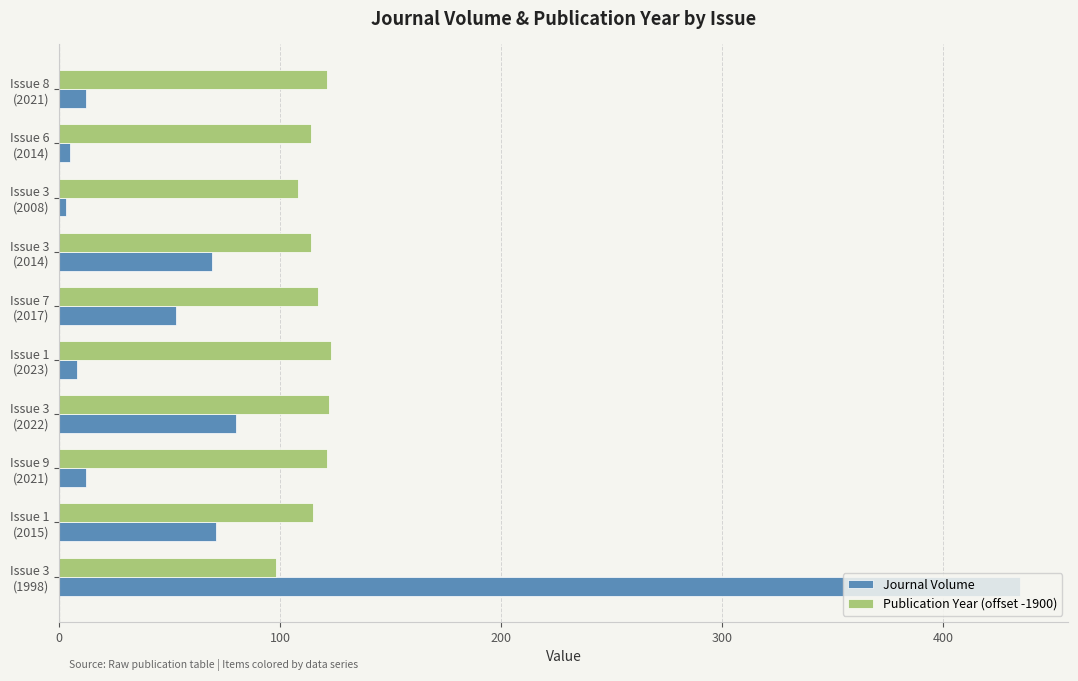

What is the difference between the second highest and second lowest values in the Publication Year (offset -1900) series?

14